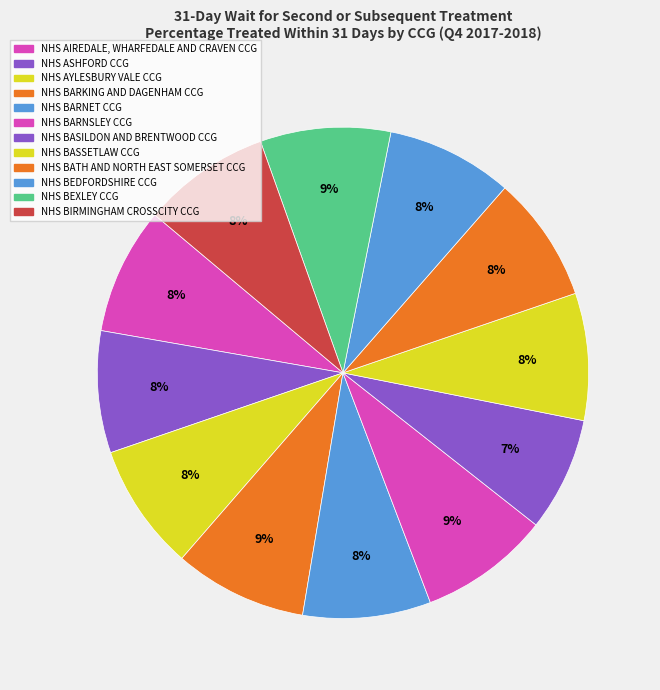

How many segments does this pie chart have?

12